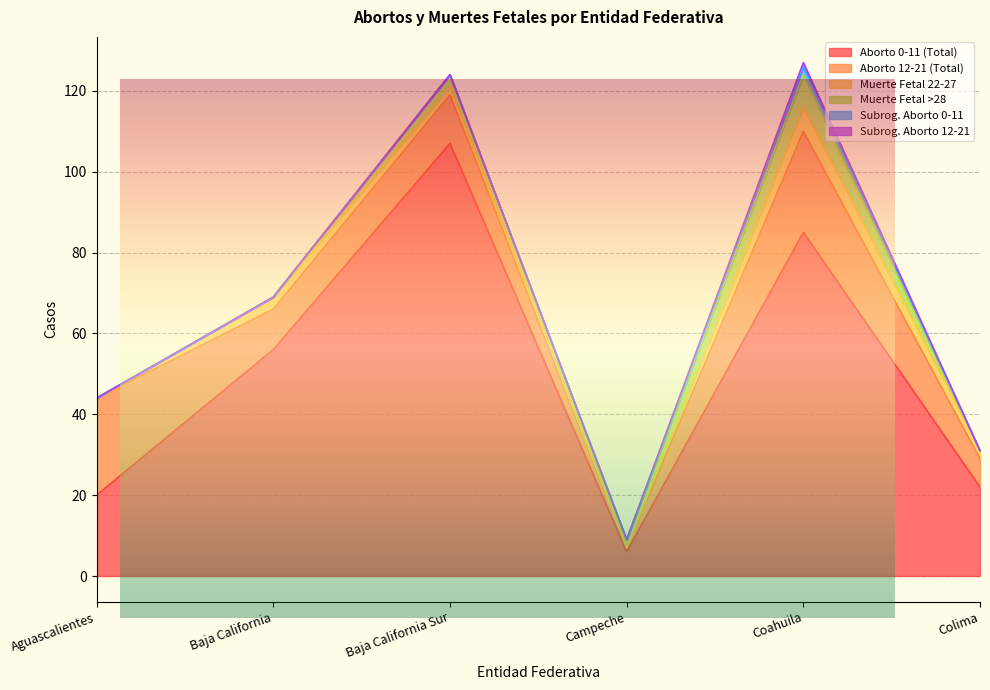

At how many categories does at least one series exceed 46?

3